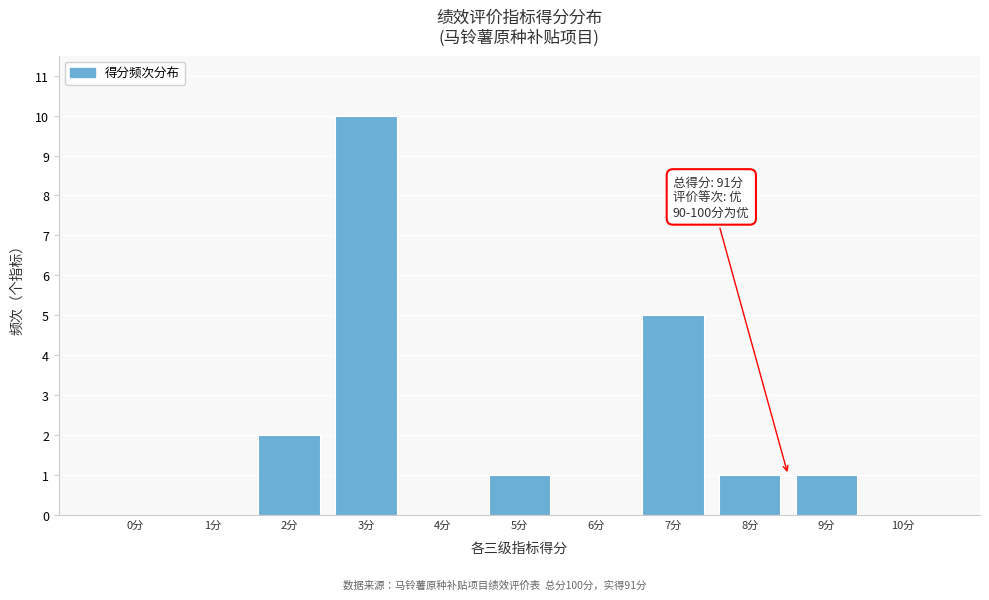

Reading left to right, list all the values displayed in this chart.

0分=0	1分=0	2分=2	3分=10	4分=0	5分=1	6分=0	7分=5	8分=1	9分=1	10分=0